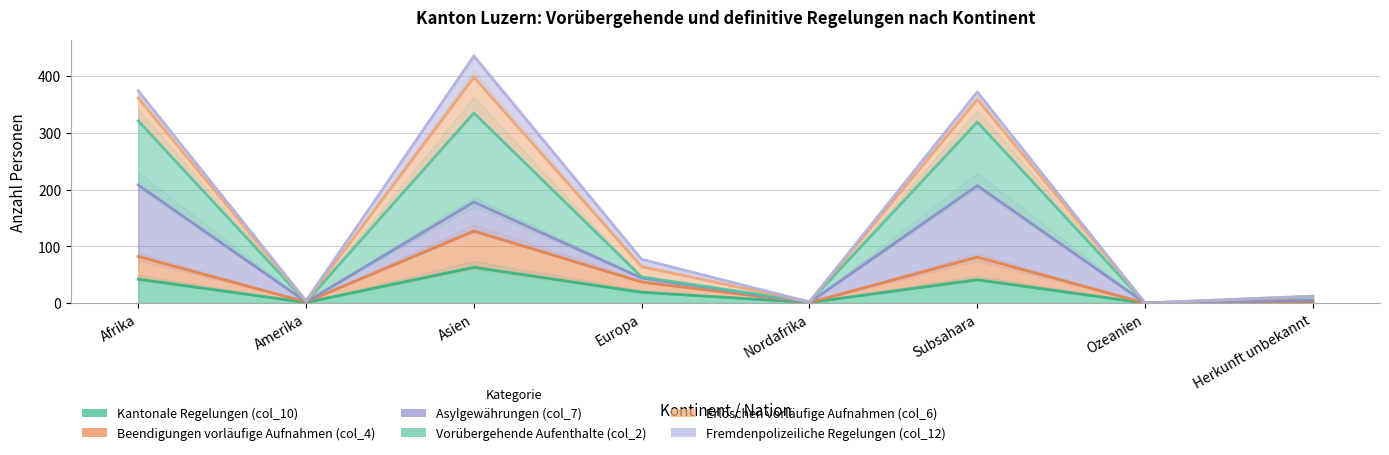

Where is Beendigungen vorläufige Aufnahmen (col_4) nearest to the value 63?

Subsahara